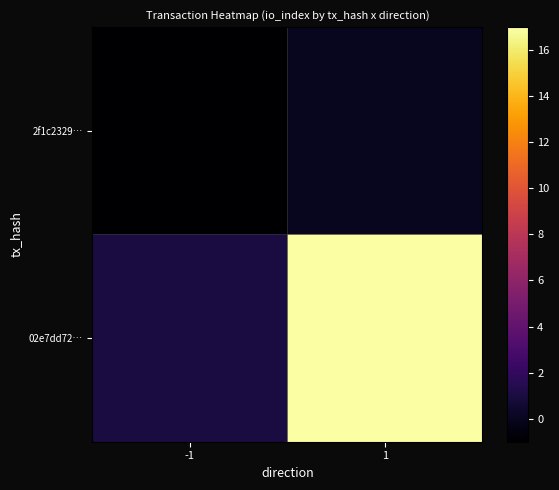

Rank the series at 1 from lowest to highest value.

2f1c2329…, 02e7dd72…